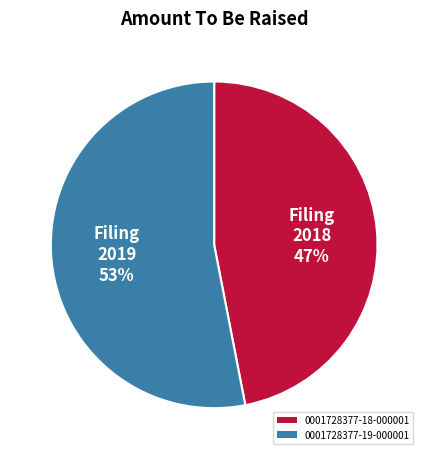

Rank the categories by value from highest to lowest.

0001728377-19-000001, 0001728377-18-000001